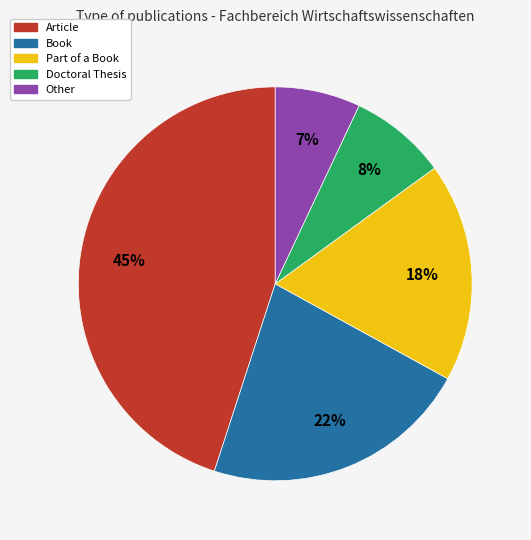

How many slices are in this pie chart?

5